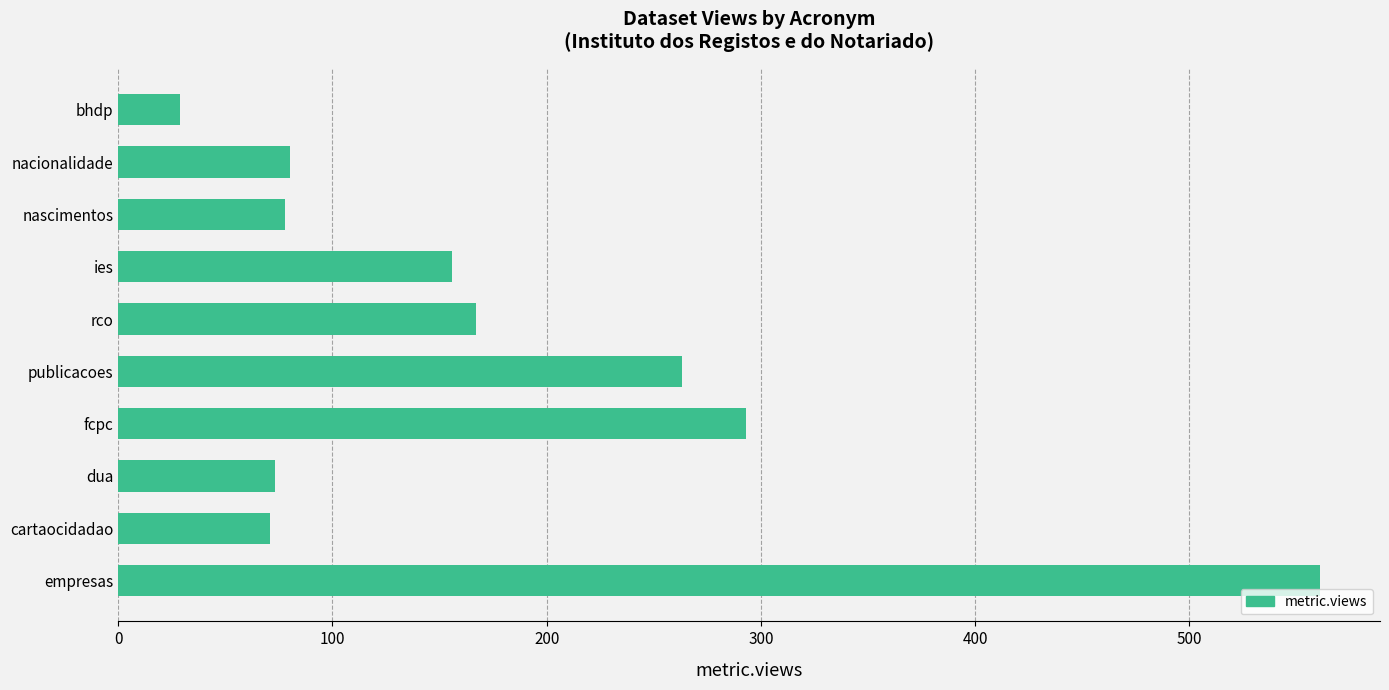

The value at publicacoes is 263. True or false?

True